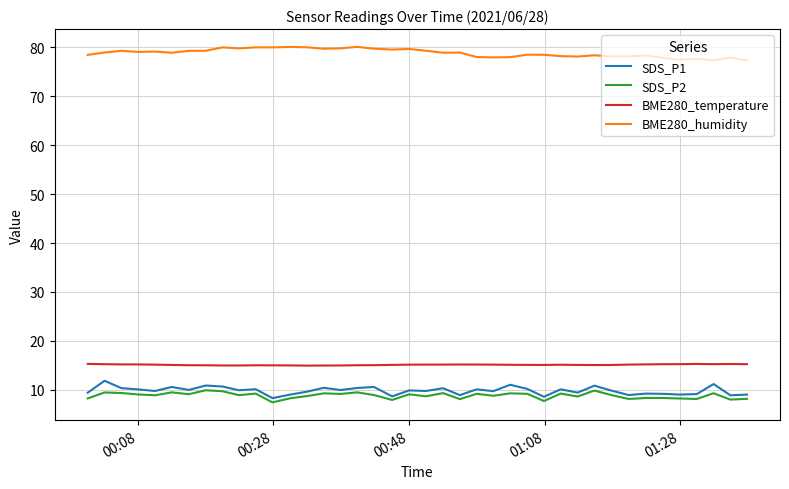

True or false: SDS_P1 and BME280_humidity cross at least once.

False